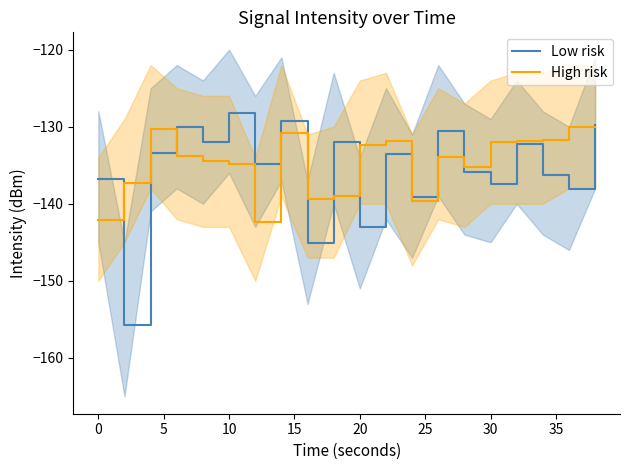

The Low risk series shows -136.8 at 0. True or false?

True